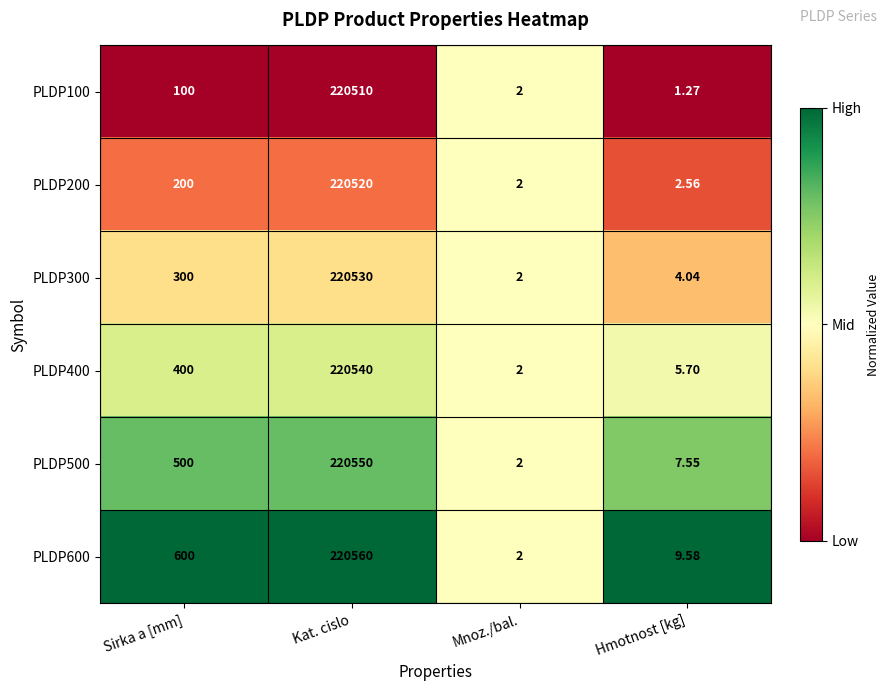

Where is PLDP200 nearest to the value 110261?

Sirka a [mm]